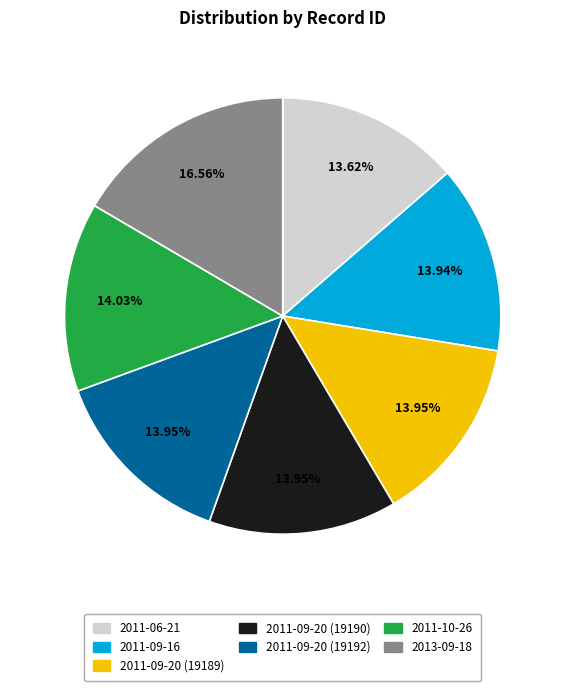

How many segments does this pie chart have?

7